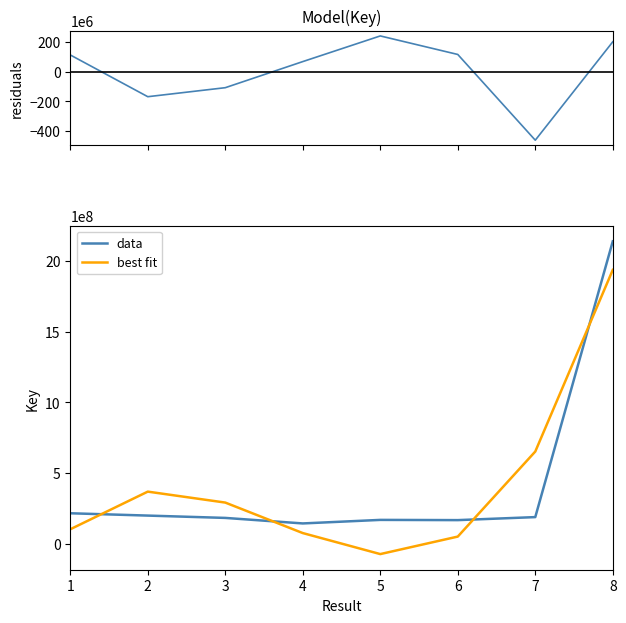

Reading right to left, what are all the values shown in this chart?

residuals: 8=201993081.0	7=-463373655.0	6=116322243.4	5=241597470.3	4=68102949.9	3=-108365981.8	2=-169287621.6	1=113011513.7
data: 8=2137695133.0	7=188836359.0	6=167516696.0	5=169100502.0	4=144086365.0	3=183117285.0	2=199562629.0	1=215943544.0
best fit: 8=1935702052.0	7=652210014.0	6=51194452.6	5=-72496968.3	4=75983415.1	3=291483266.8	2=368850250.6	1=102932030.3